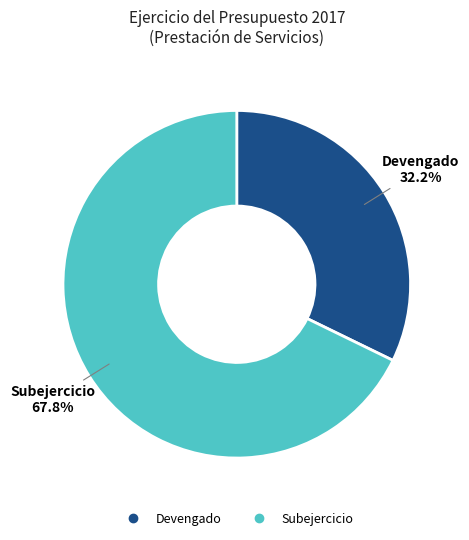

Approximately how many times larger is the value at Devengado compared to Subejercicio?

0.5